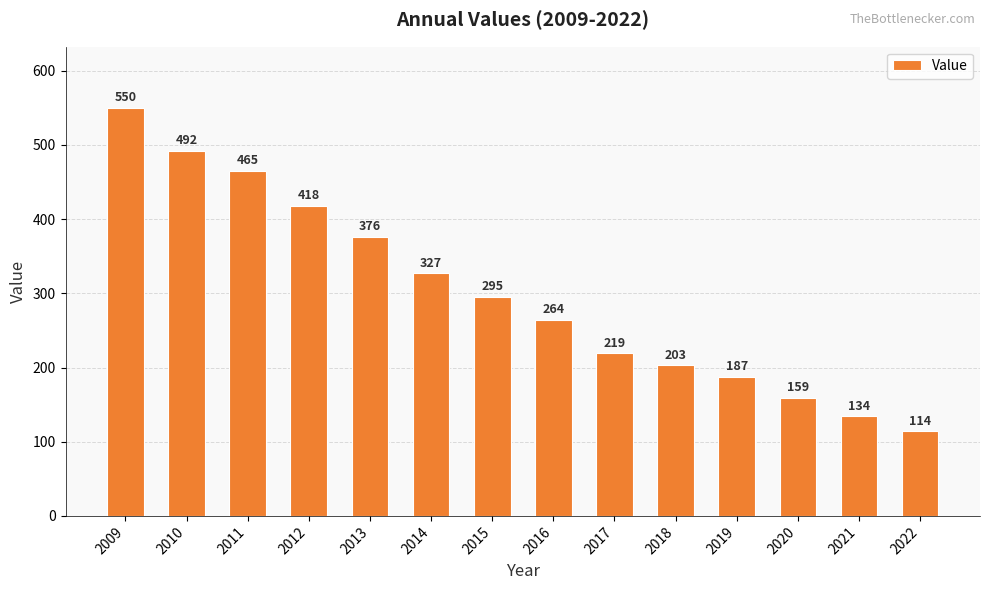

What is the sum of the values at 2016 and 2019?

451